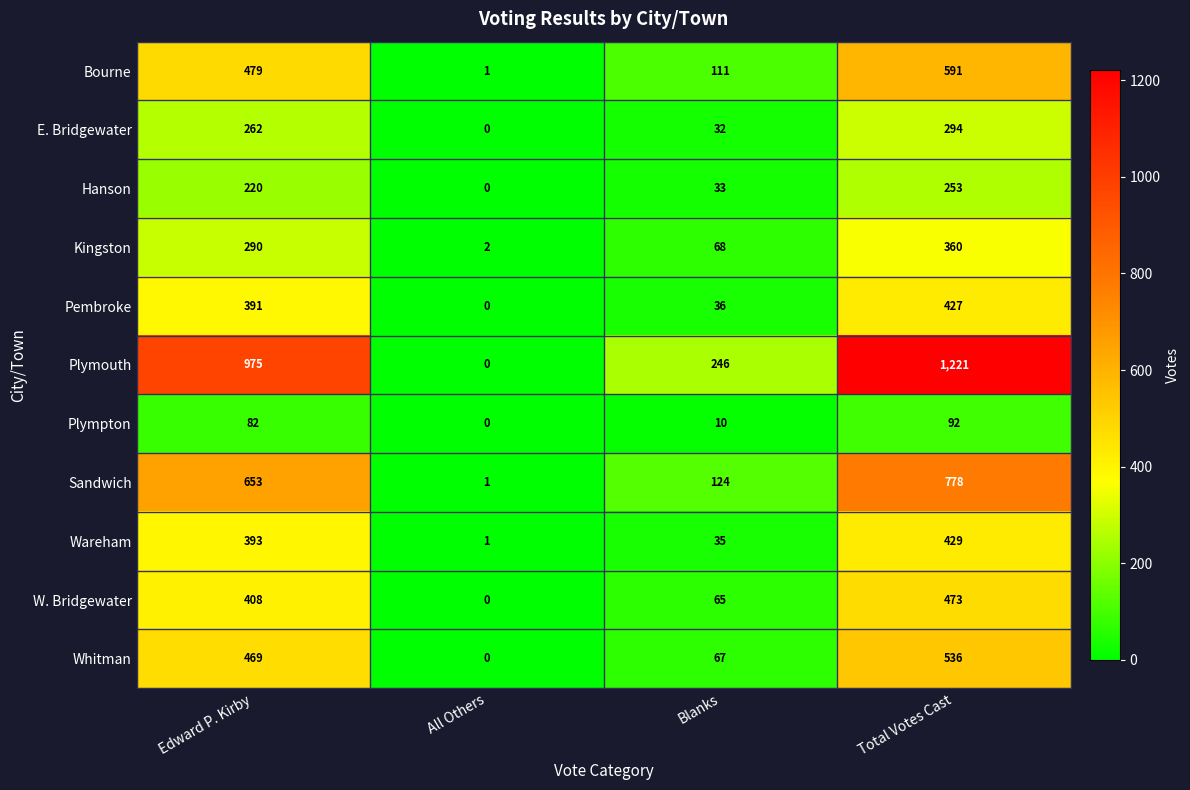

True or false: Plymouth has a value of 1761 at Total Votes Cast.

False